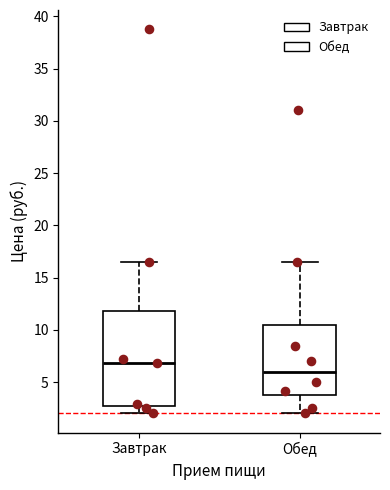

Reading left to right, read every box against the y-axis: the position of its median line, the range the box covers, and the ends of its whiskers. The values are not printed on the chart, so give them approximately, as read against the axis.

Завтрак: median 7.0, box 2.5 to 12.0, whiskers 2.0 to 16.5
Обед: median 6.0, box 4.0 to 10.5, whiskers 2.0 to 16.5